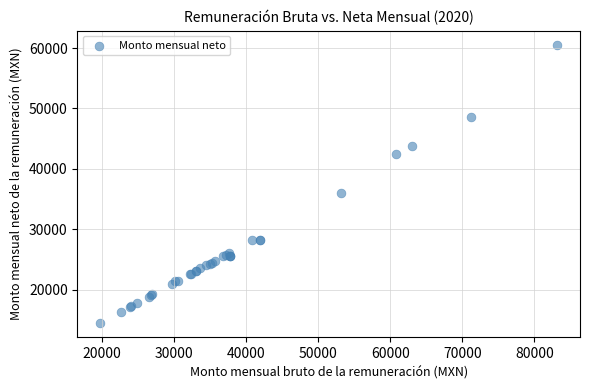

What Y value in the scatter plot is closest to 37503?

35980.5